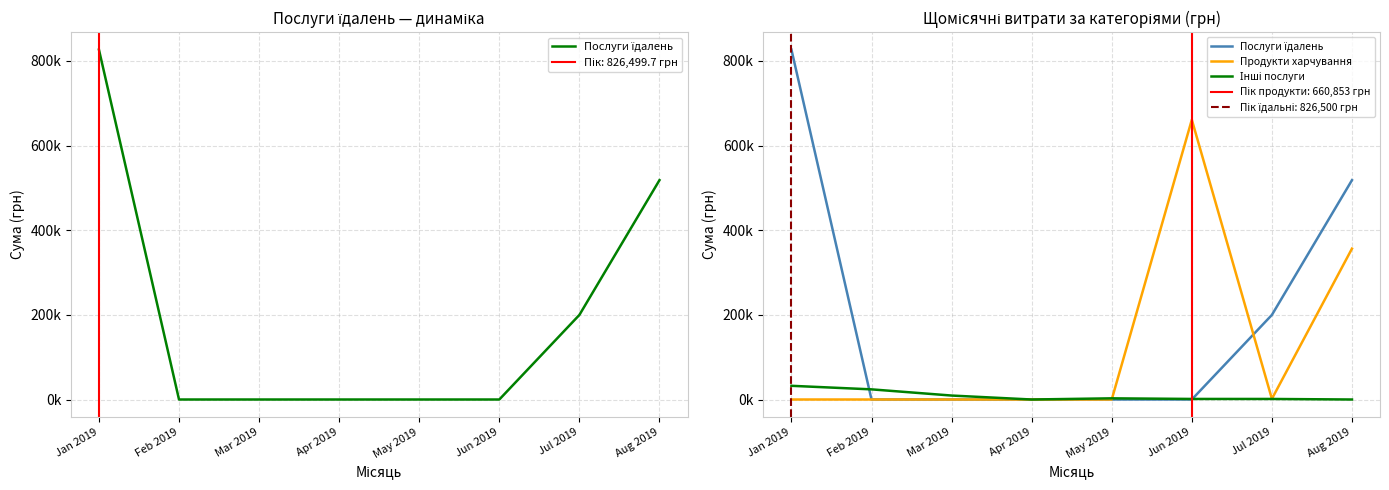

True or false: Послуги їдалень has more than 0 points higher than both neighbors.

False